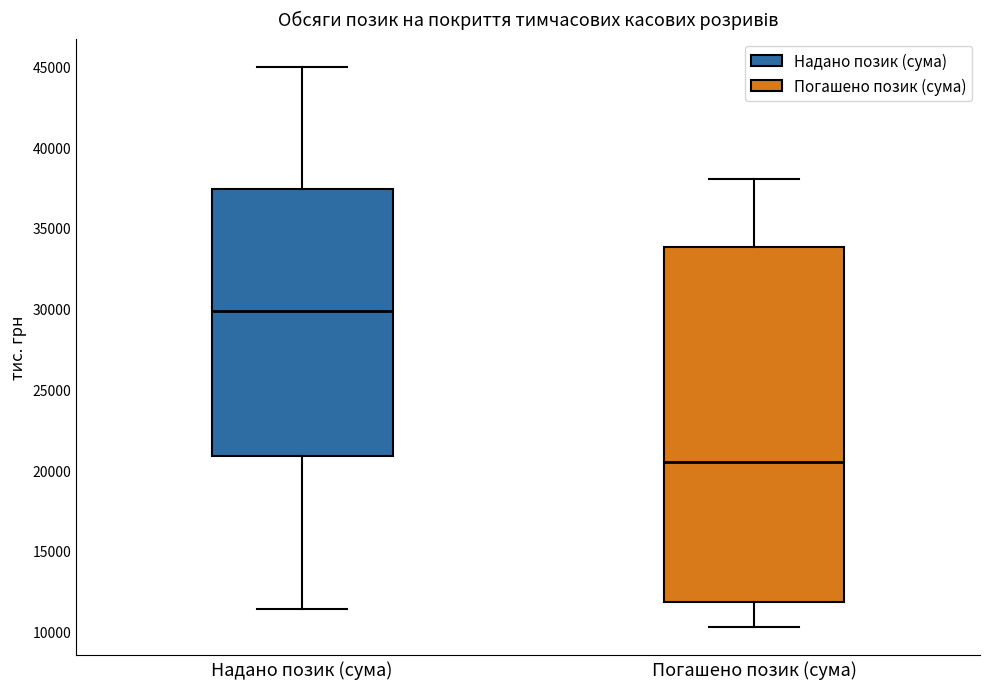

Where does the median line of the box for Надано позик (сума) sit on the y-axis? The values are not printed on the chart, so give them approximately, as read against the axis.

30000